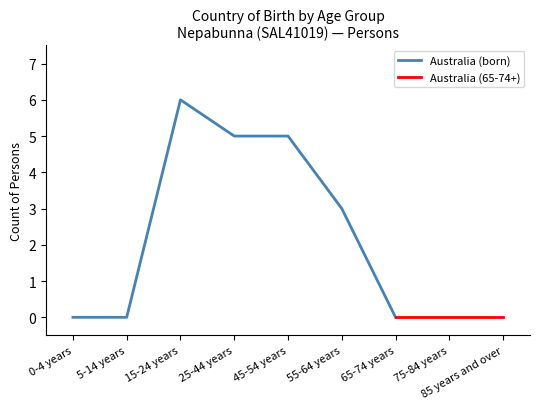

What is the label of the 5th point from the left?

45-54 years